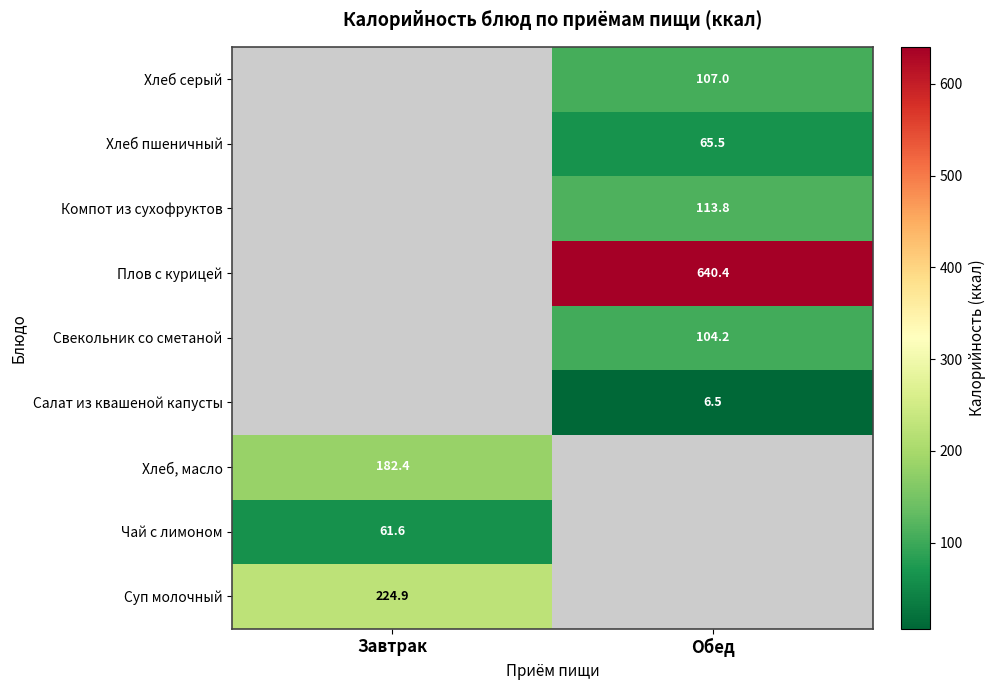

Is the value of Хлеб пшеничный at Обед greater than the value of Суп молочный at Завтрак?

No